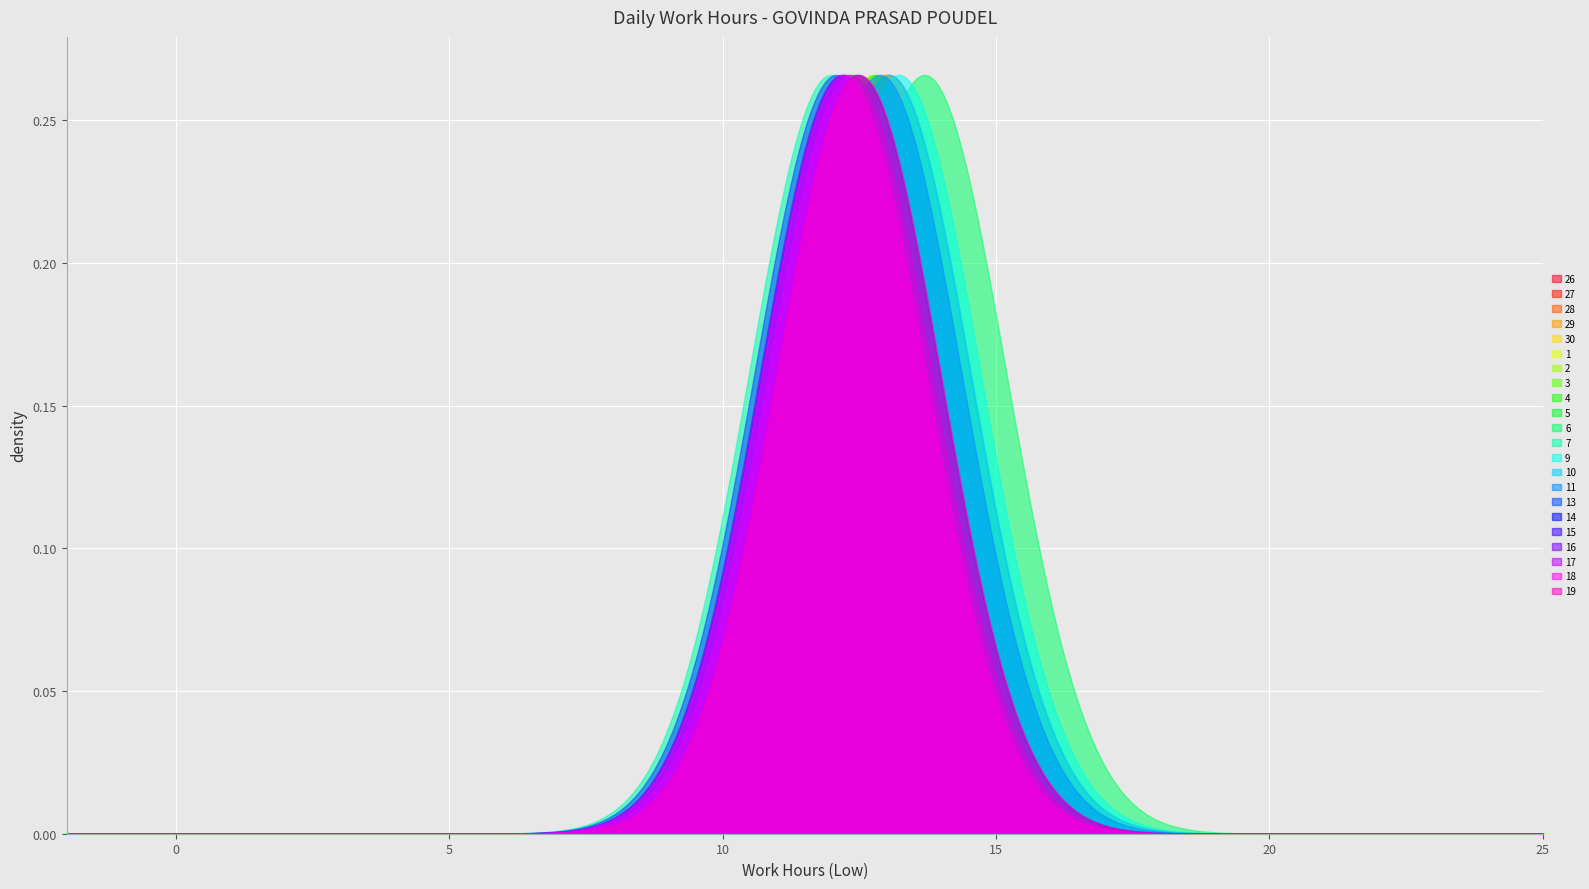

What is the label of the 14th point from the left?

9